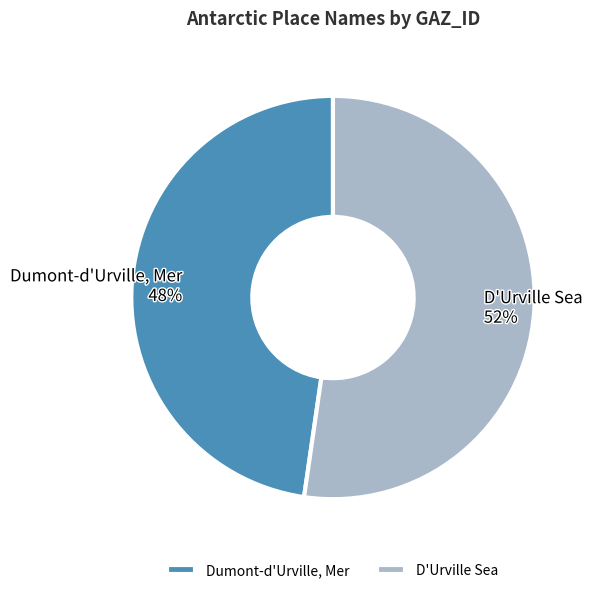

How many slices are in this pie chart?

2